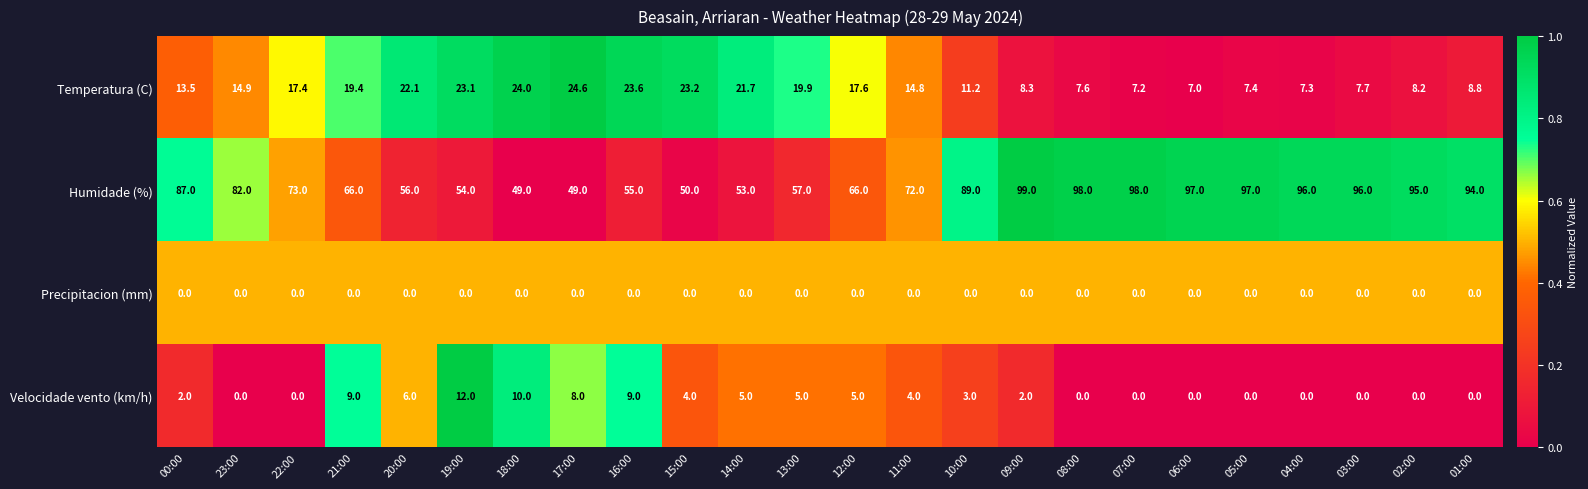

The Velocidade vento (km/h) series shows 5.9 at 11:00. True or false?

False